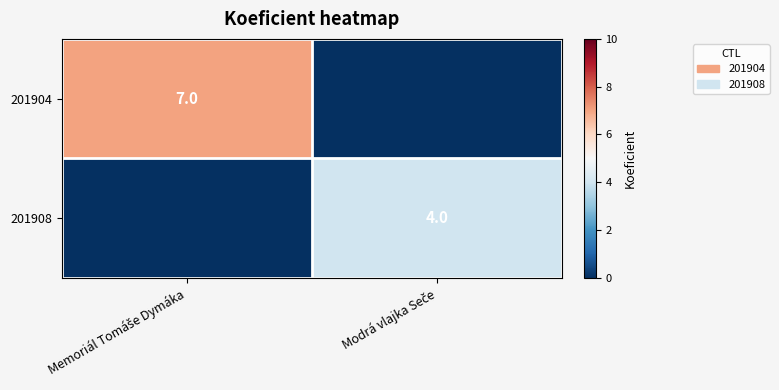

Which series has the largest total across all categories?

201904